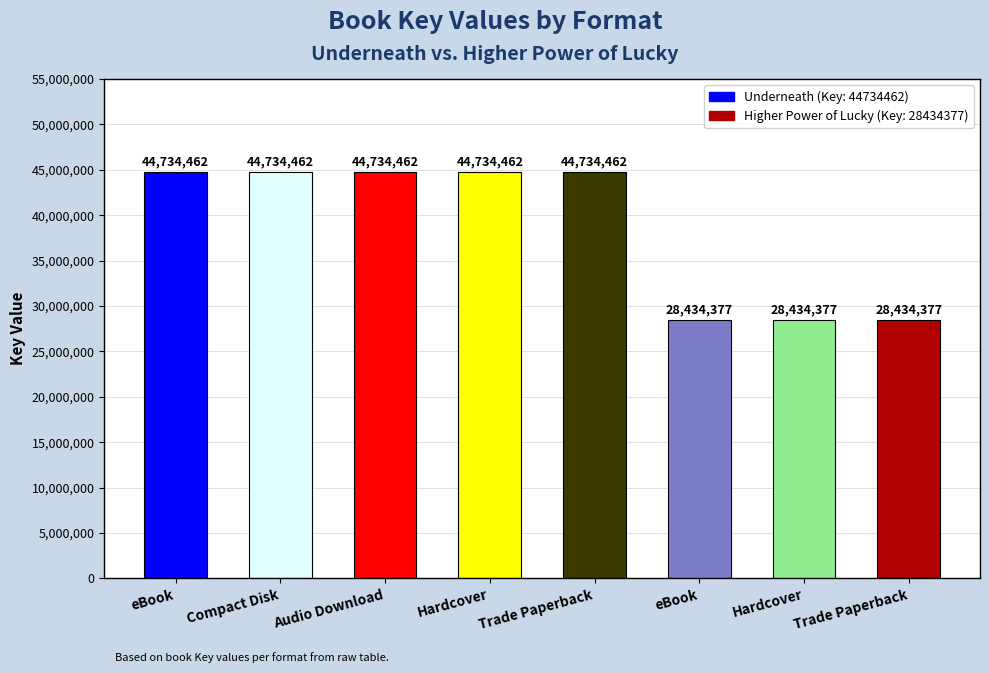

Count the values in the range 28434377 to 44734462.

8